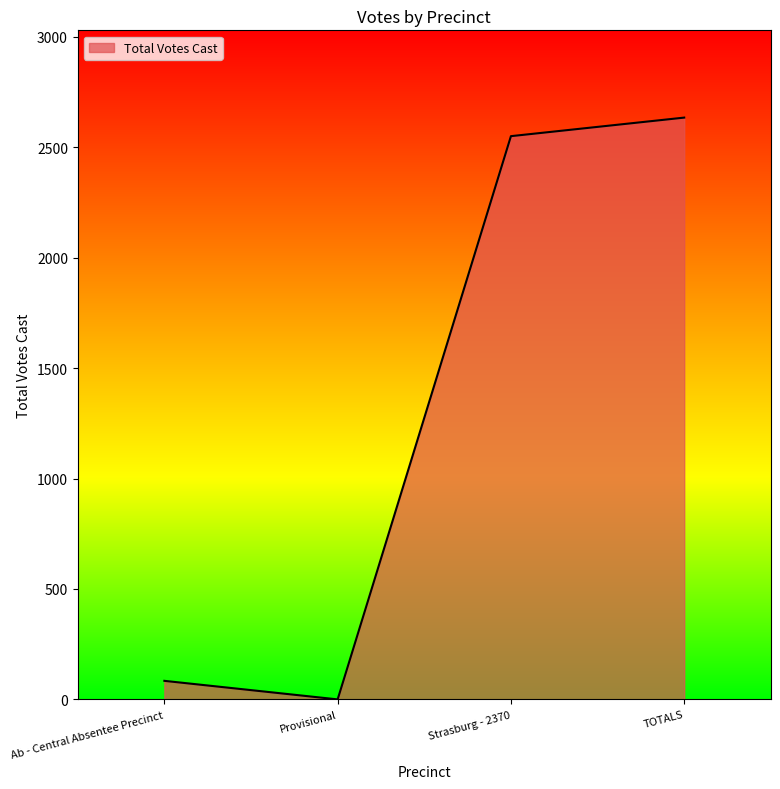

How many values are below 2550?

2